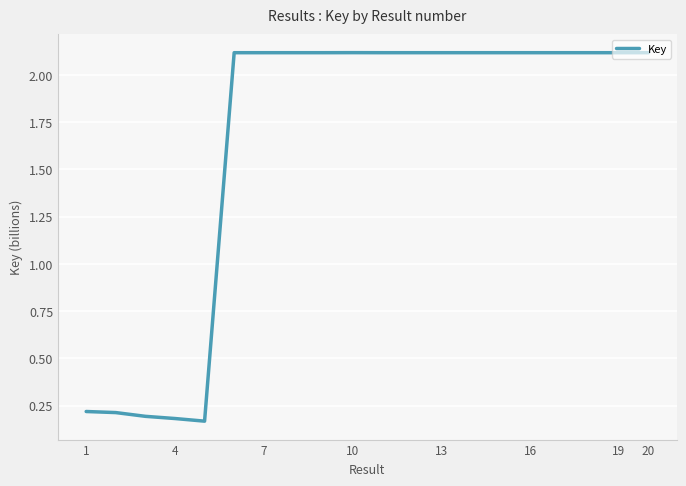

What is the greatest value displayed?

2.1